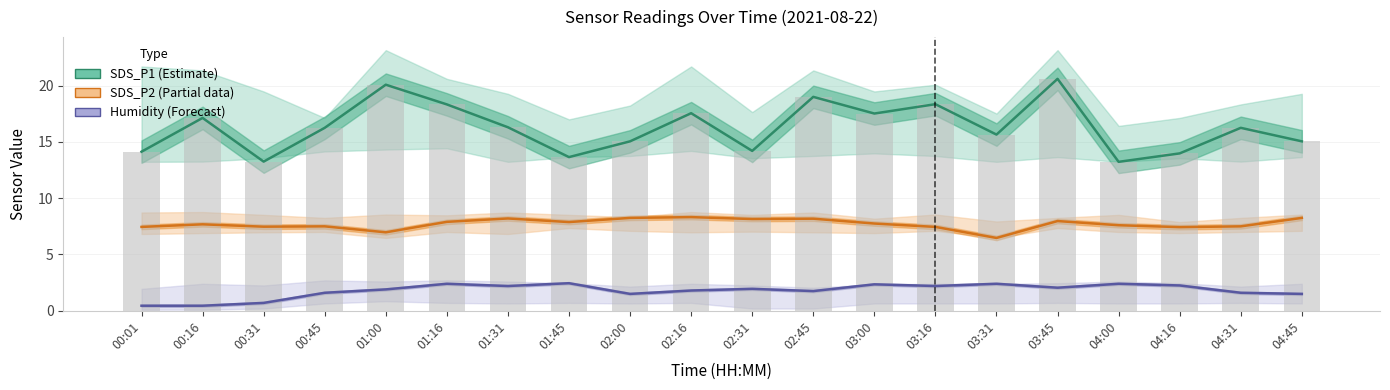

Reading left to right, extract all data points from this chart.

SDS_P1 (Estimate): 14.1	17.1	13.2	16.2	20.1	18.3	16.3	13.7	15.1	17.6	14.2	19.0	17.5	18.4	15.7	20.6	13.2	14.0	16.2	15.1
SDS_P2 (Partial): 7.5	7.7	7.5	7.5	7.0	7.9	8.2	7.9	8.2	8.3	8.2	8.2	7.8	7.5	6.5	8.0	7.6	7.4	7.5	8.2
Humidity (scaled): 0.5	0.5	0.7	1.6	1.9	2.4	2.2	2.5	1.5	1.8	2.0	1.8	2.4	2.2	2.4	2.0	2.4	2.2	1.6	1.5